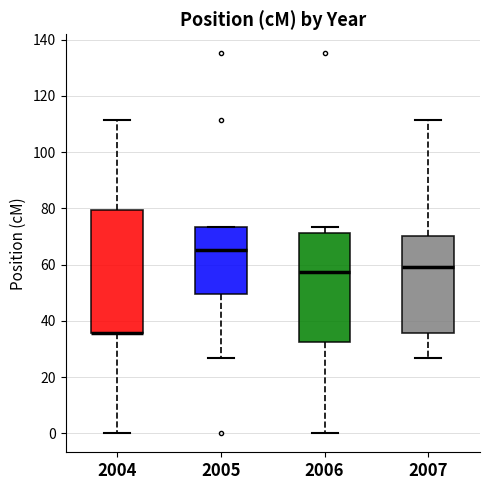

Where does the median line of the box at x = 2006 sit on the y-axis? The values are not printed on the chart, so give them approximately, as read against the axis.

58